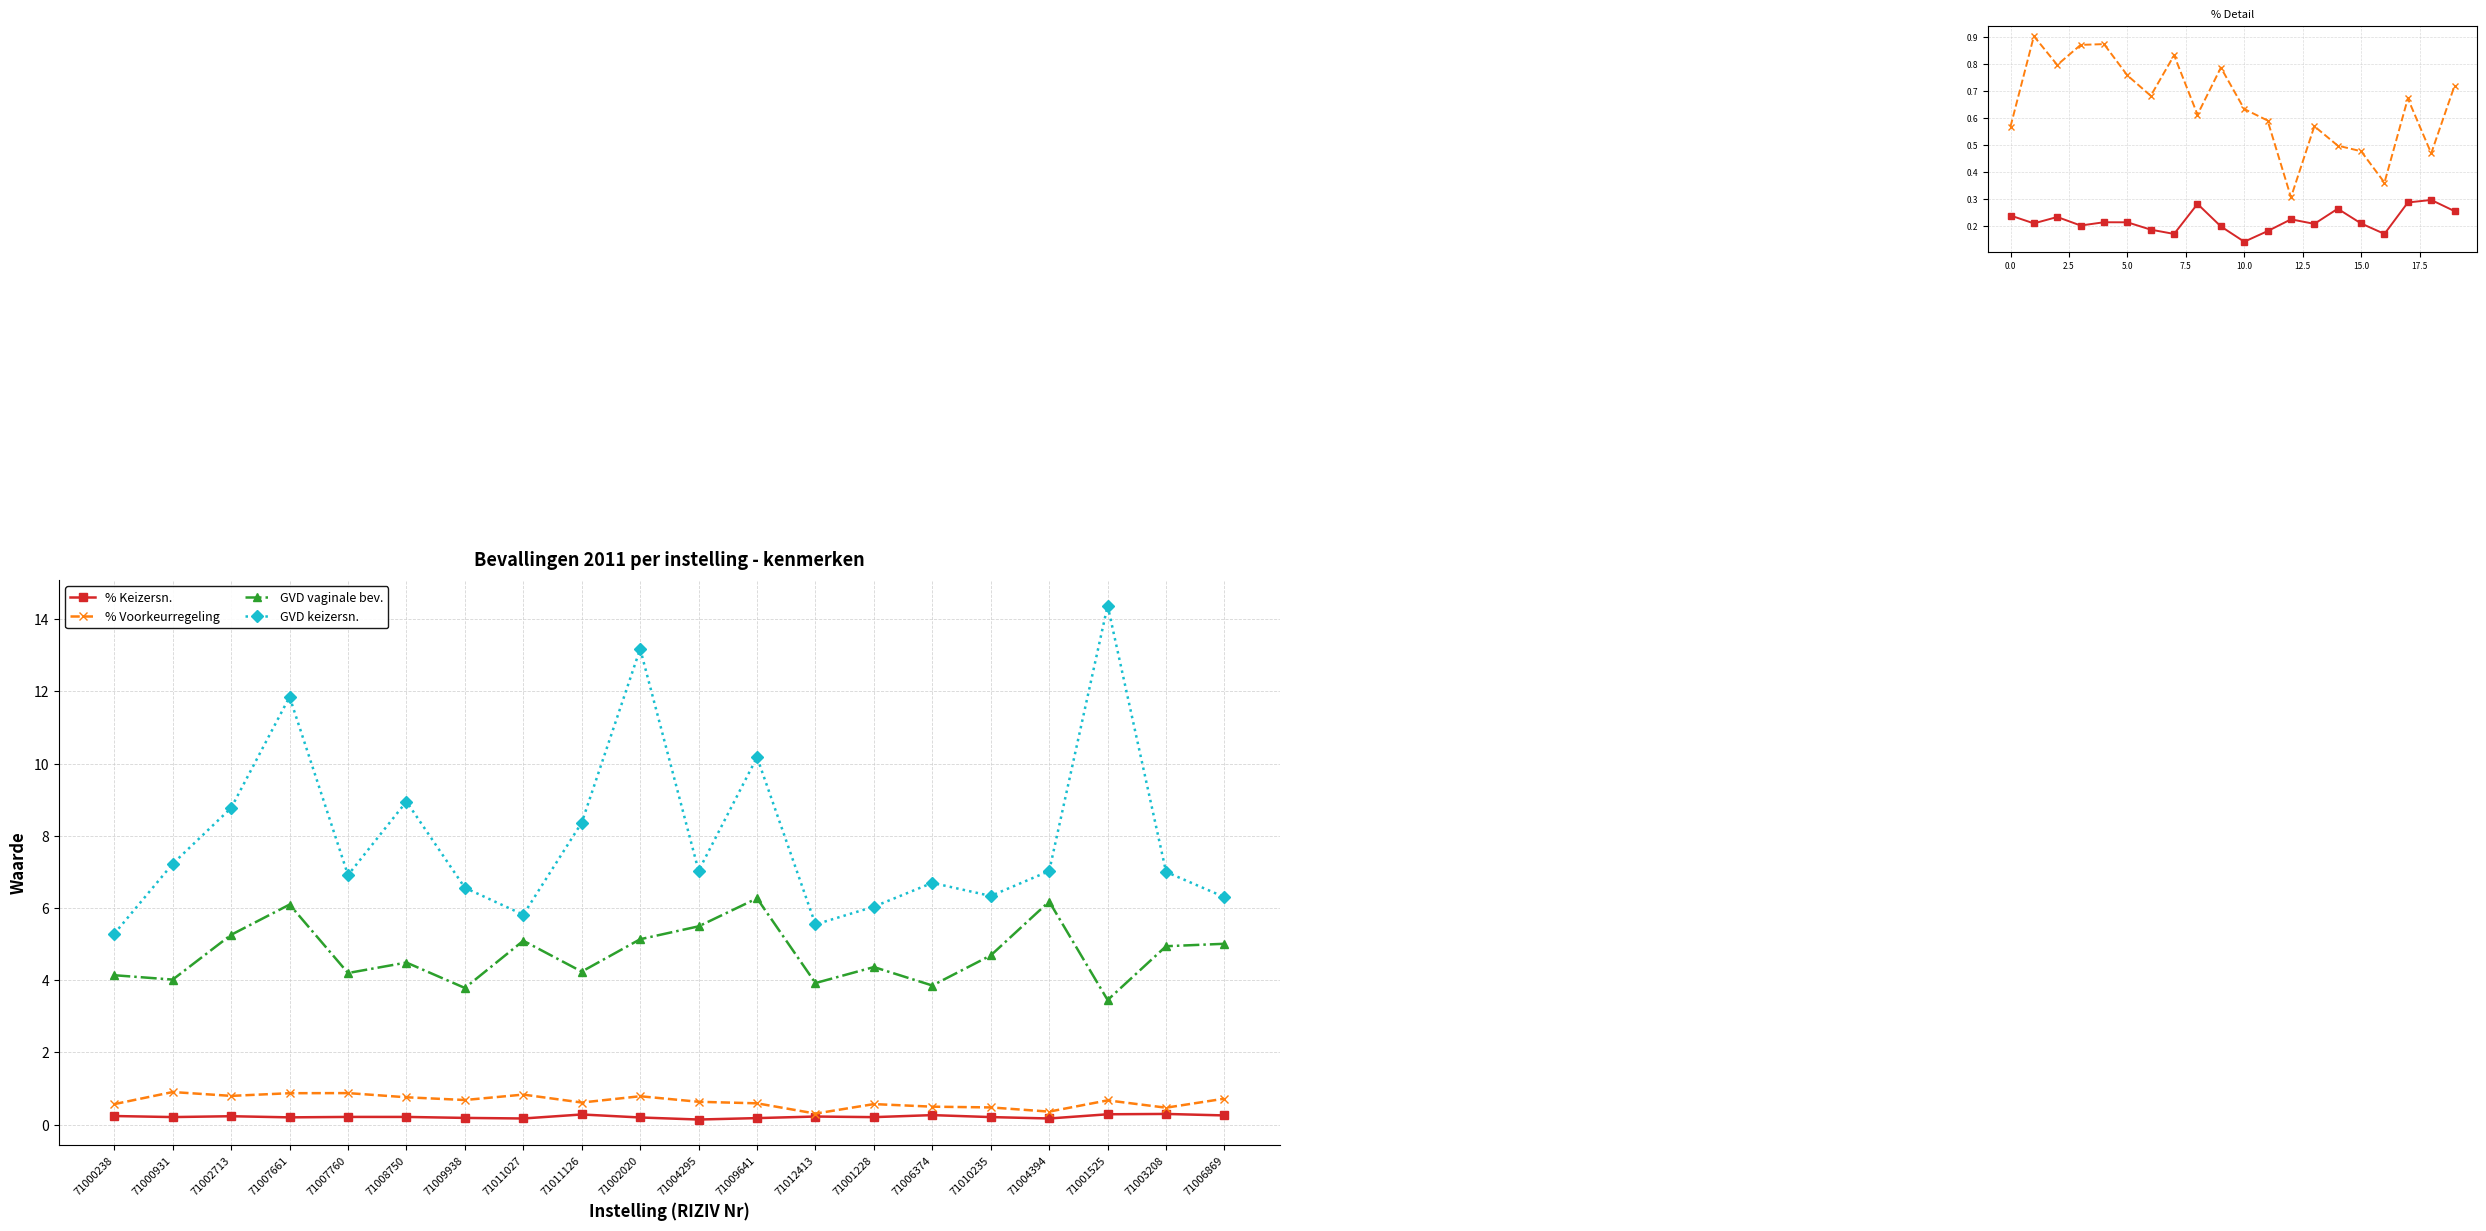

Is the value of GVD vaginale bev. at 71011126 greater than the value of % Keizersn. at 71001228?

Yes